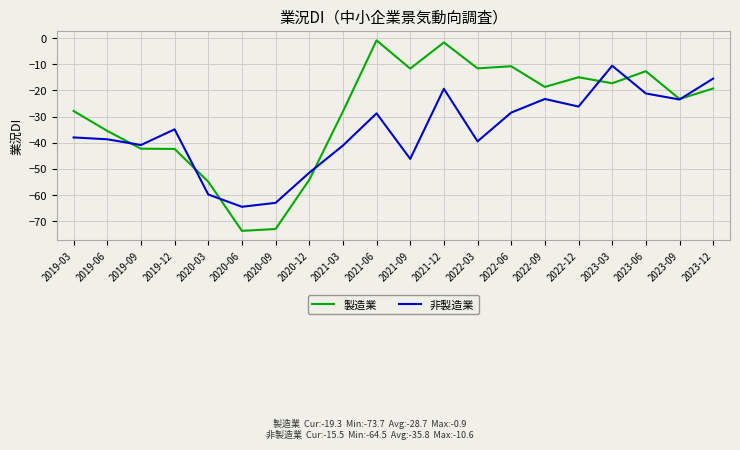

How many interior local peaks does the 非製造業 series have?

5